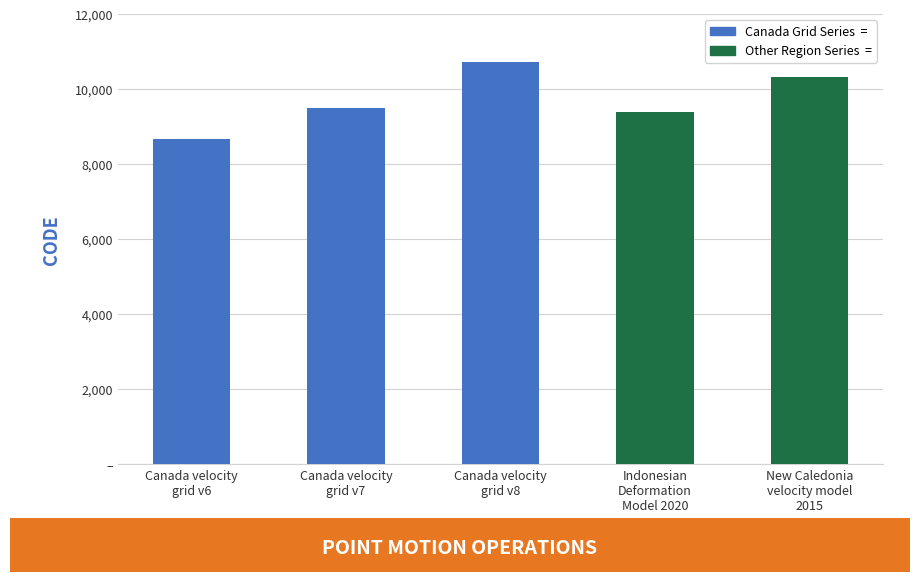

What is the sum of all values?

48564